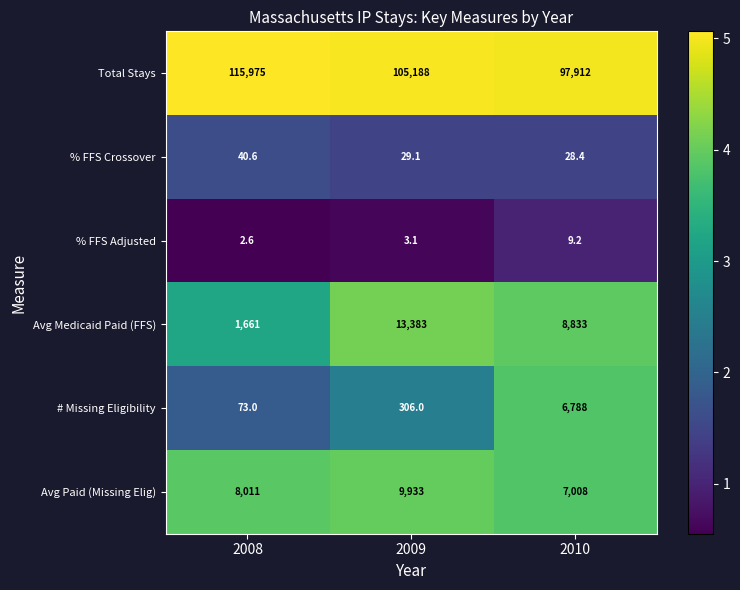

How many series are shown in this chart?

6